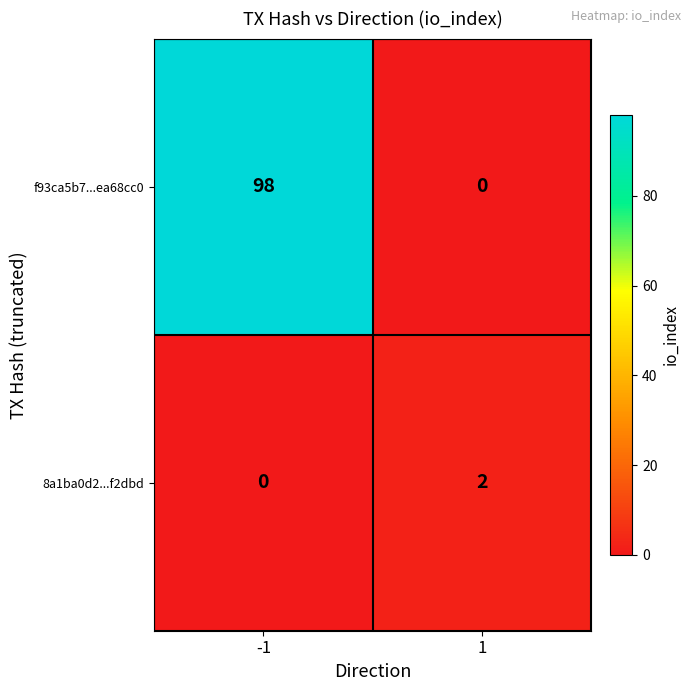

What is the difference between the maximum and minimum values in the f93ca5b7...ea68cc0 series?

98